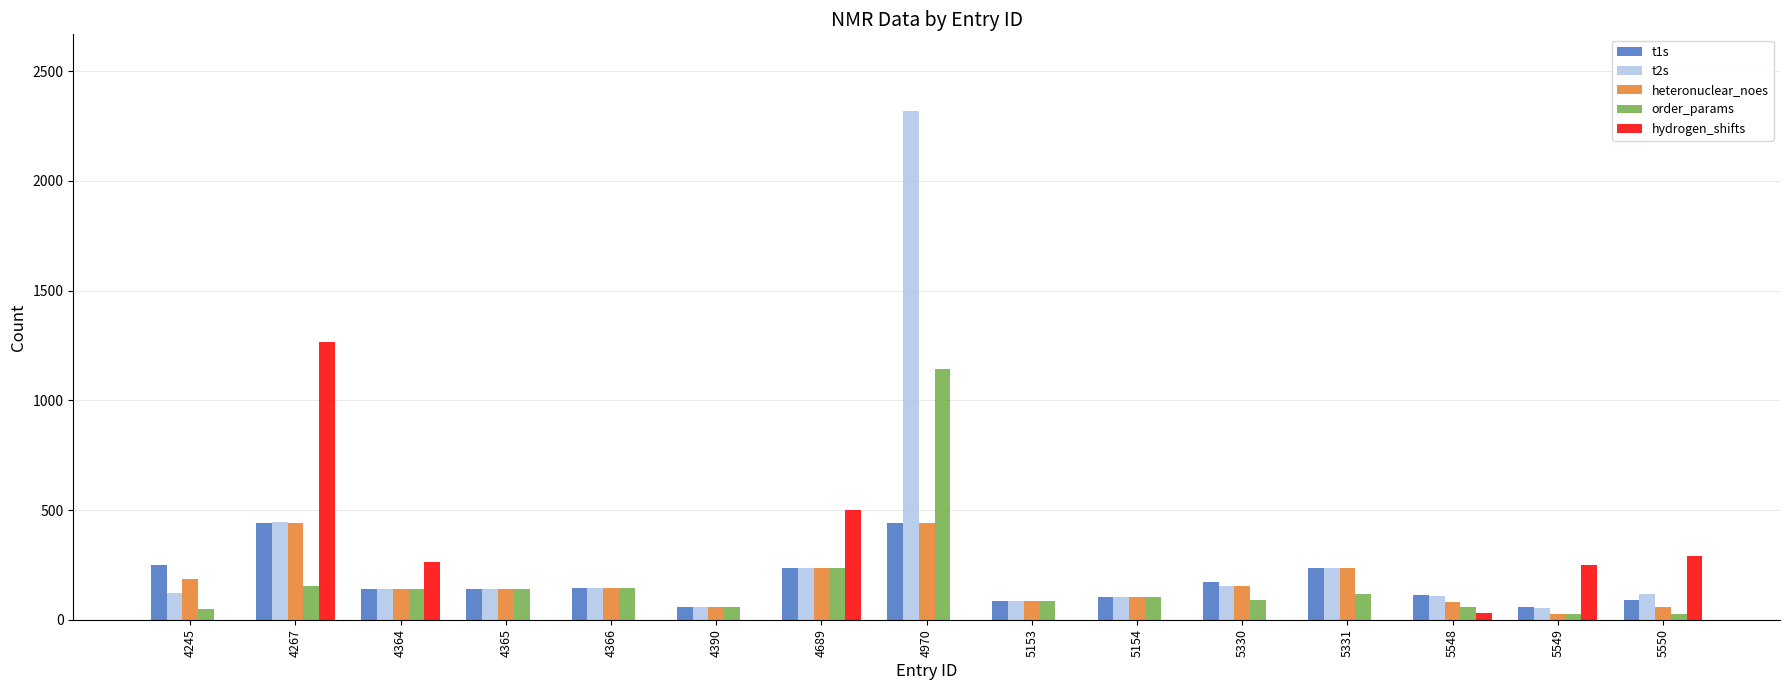

What value does the order_params series have at 4364?

138